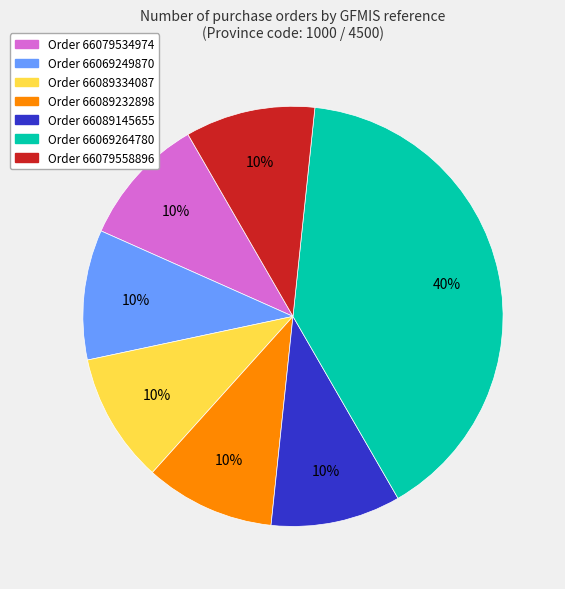

Does any single category account for the majority?

No